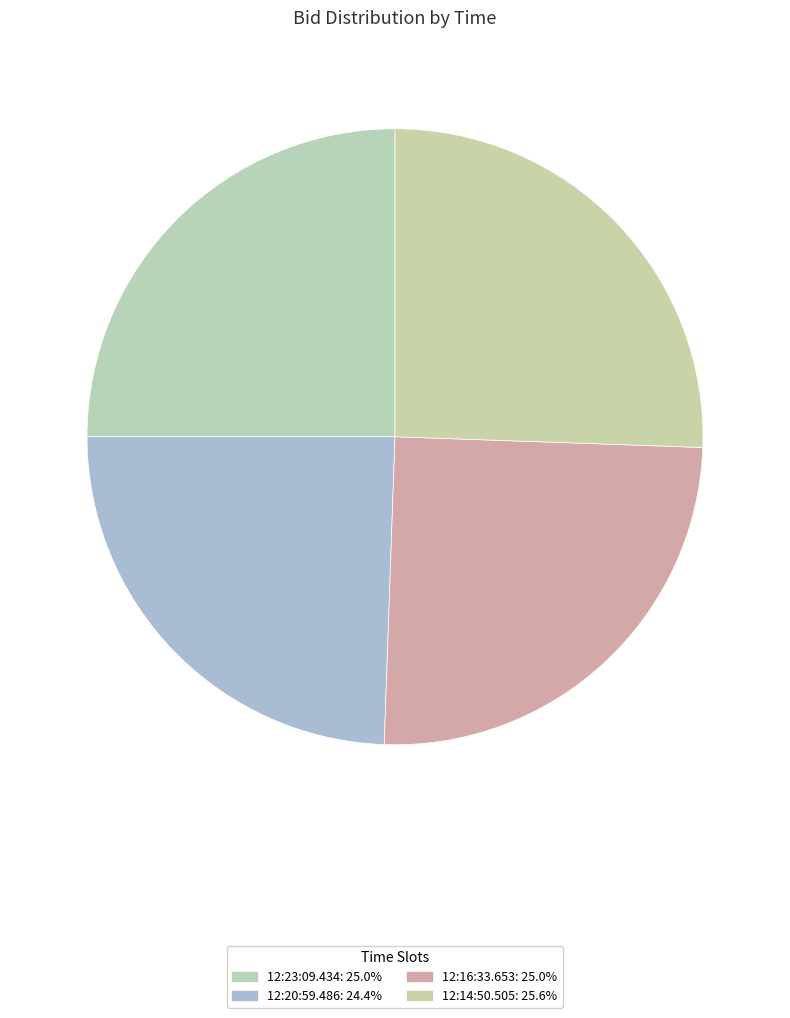

How many slices are in this pie chart?

4